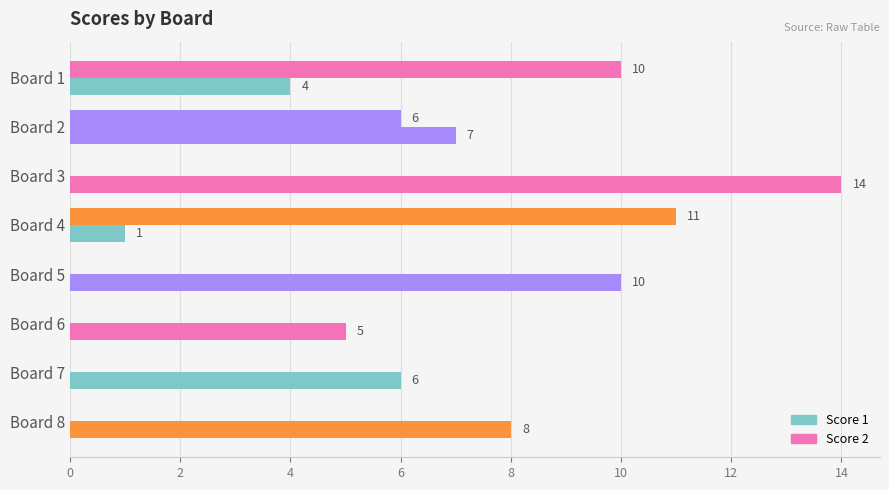

Count the number of data series in this chart.

2